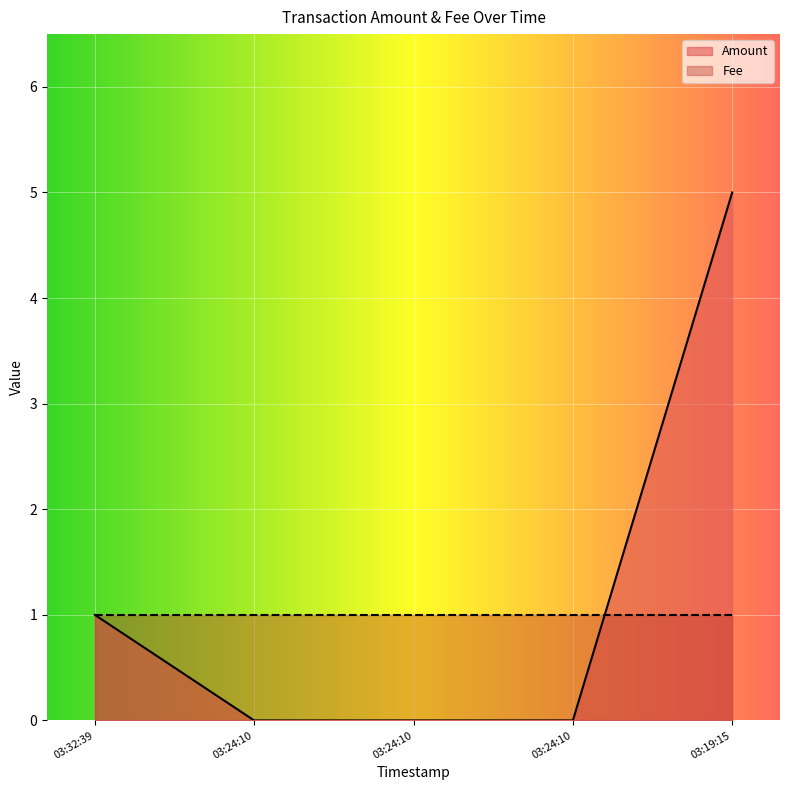

True or false: the data shows 1 at 03:32:39.

True